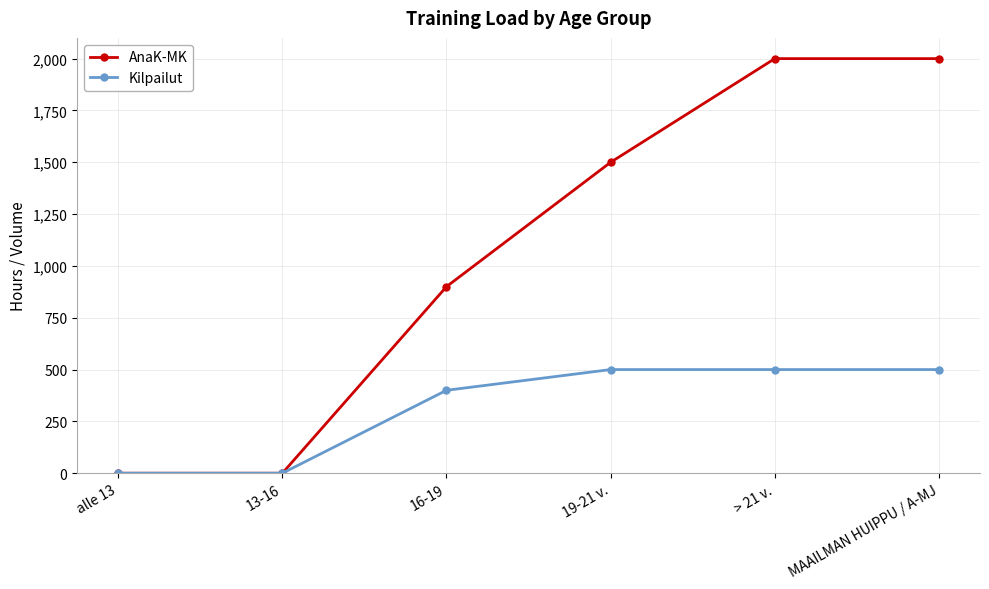

Which series has the largest total across all categories?

AnaK-MK